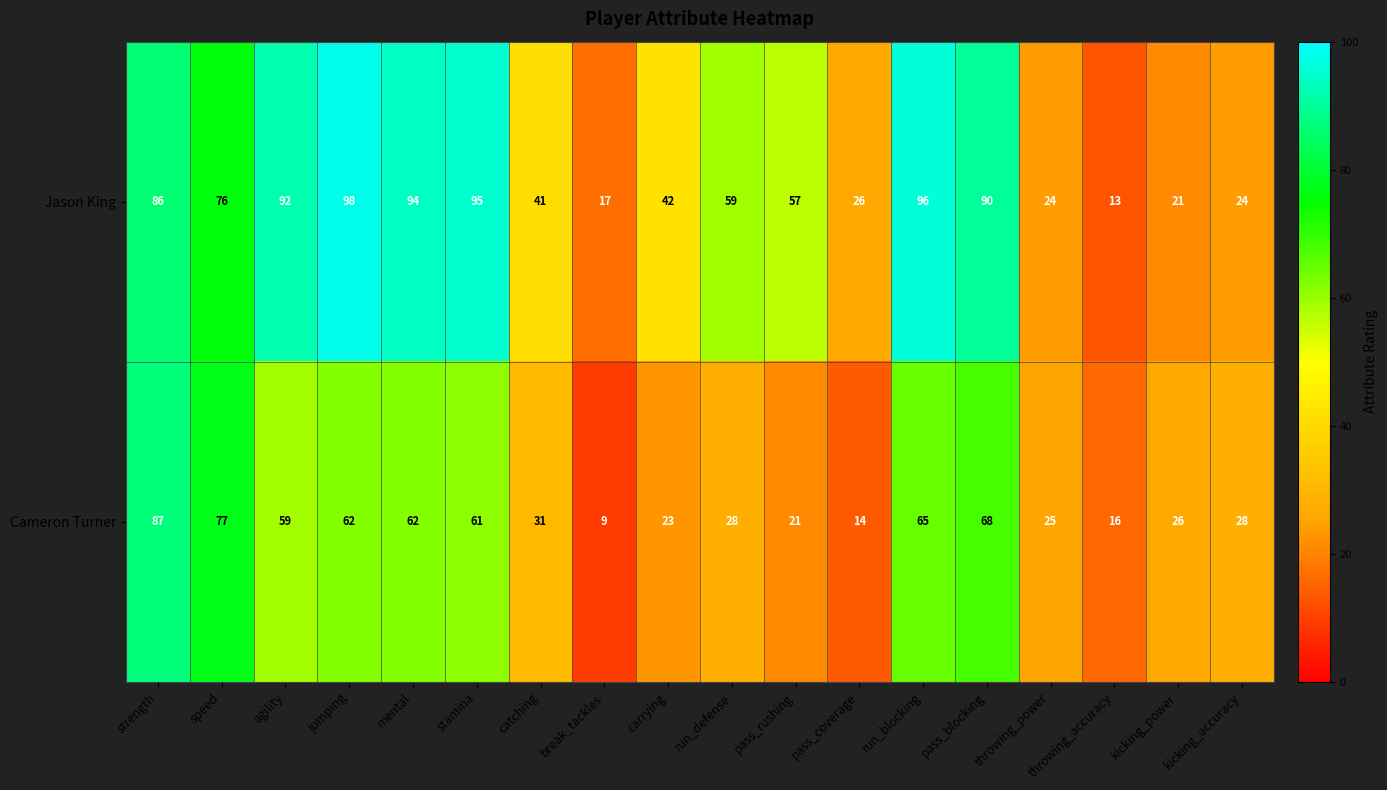

The Cameron Turner series shows 6 at throwing_power. True or false?

False